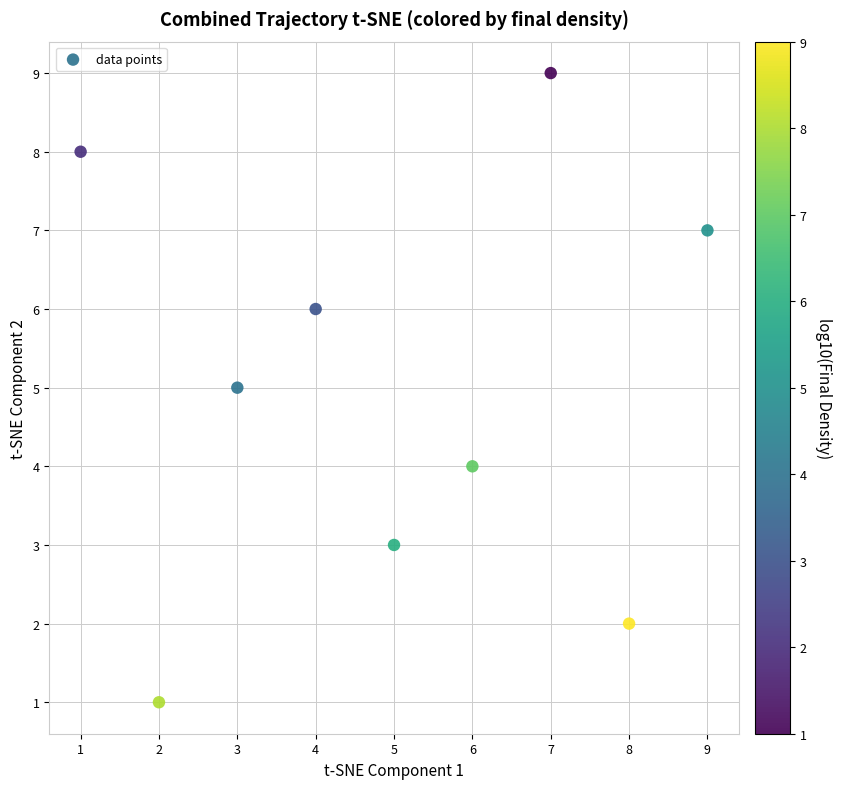

What is the average Y value?

5